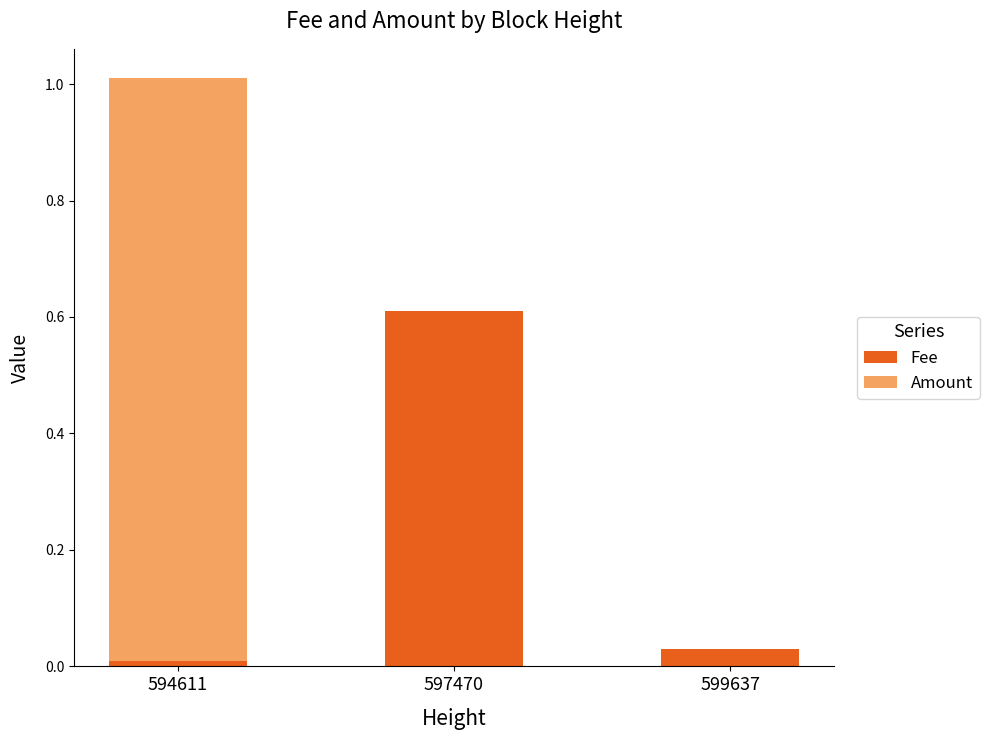

Is it true that Fee equals 0.6 at 597470?

True